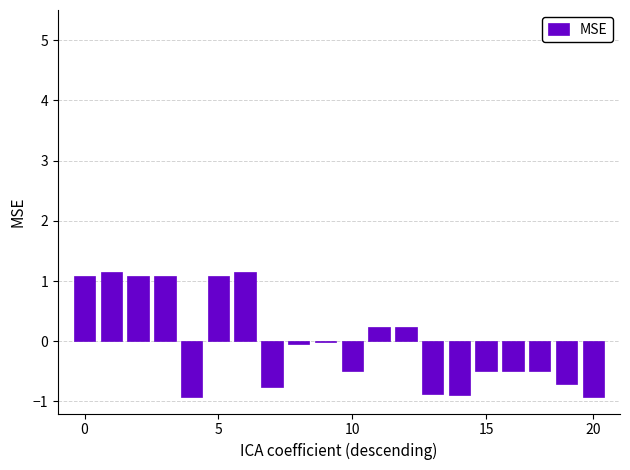

What is the maximum value shown in the chart?

1.1